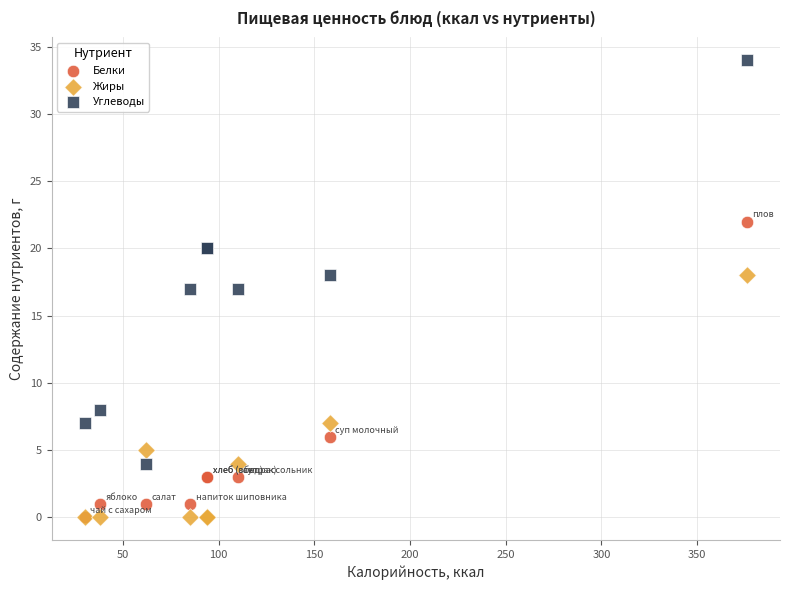

In the Белки series, what Y value is closest to 11?

6